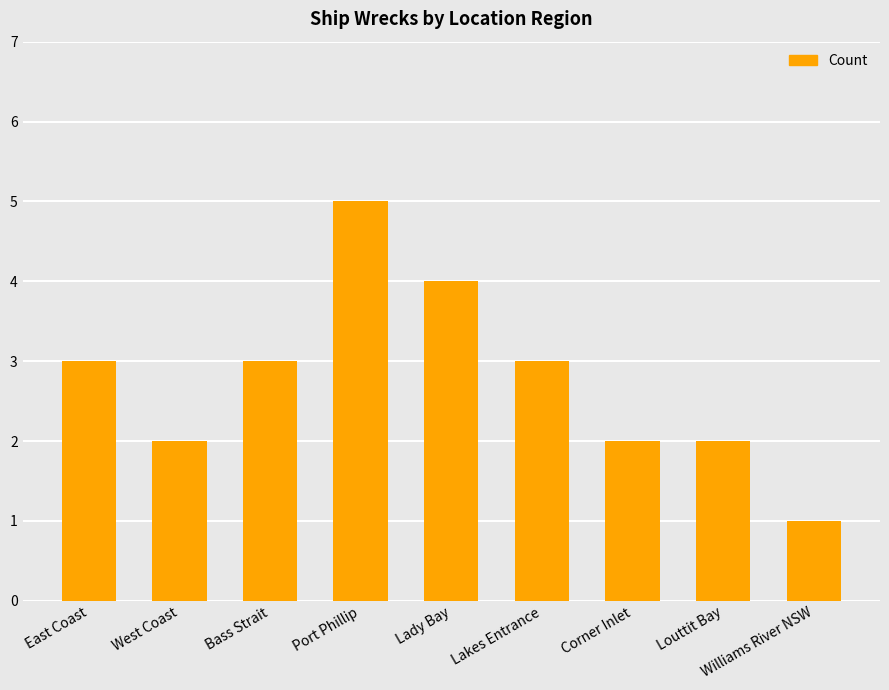

What position from the left is West Coast?

2